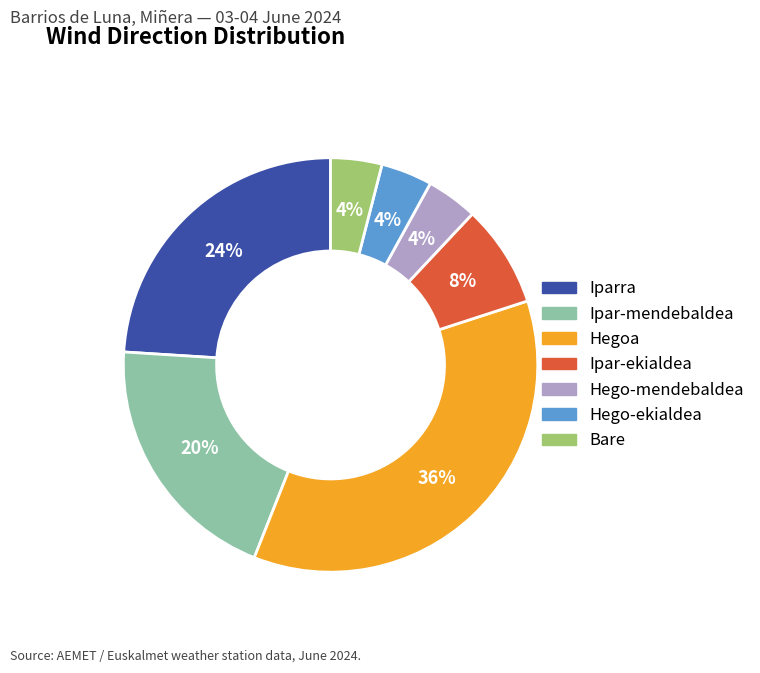

Is Bare the majority of the pie?

No